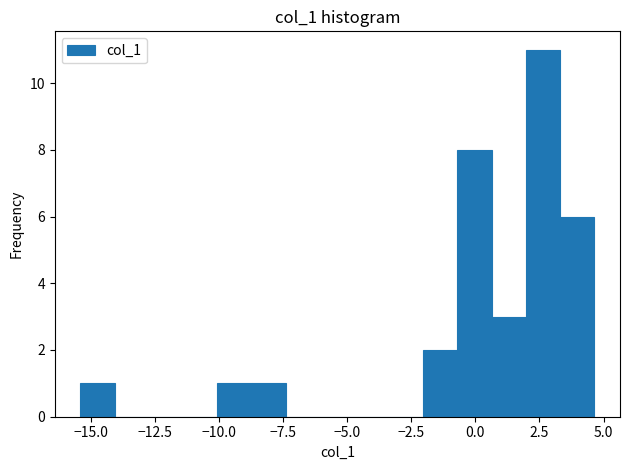

Around what value on the x-axis is the tallest bar? Give the approximate position of its centre, as read against the axis.

2.5